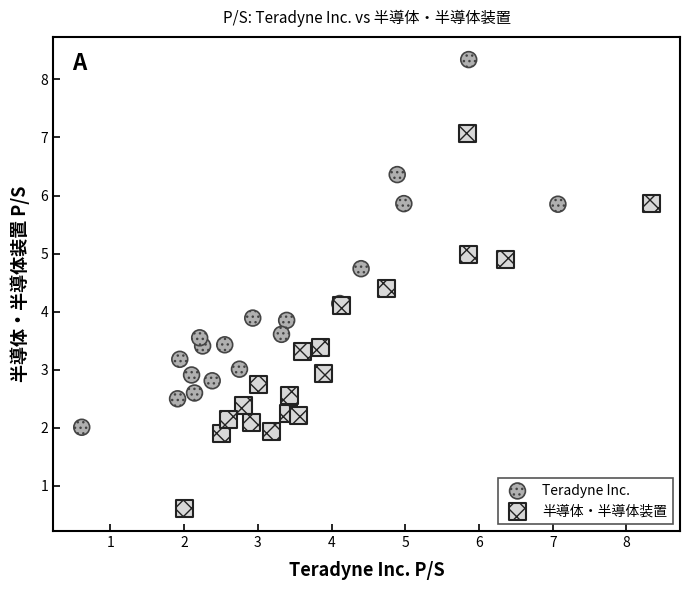

What are all the series names shown in the legend?

Teradyne Inc., 半導体・半導体装置